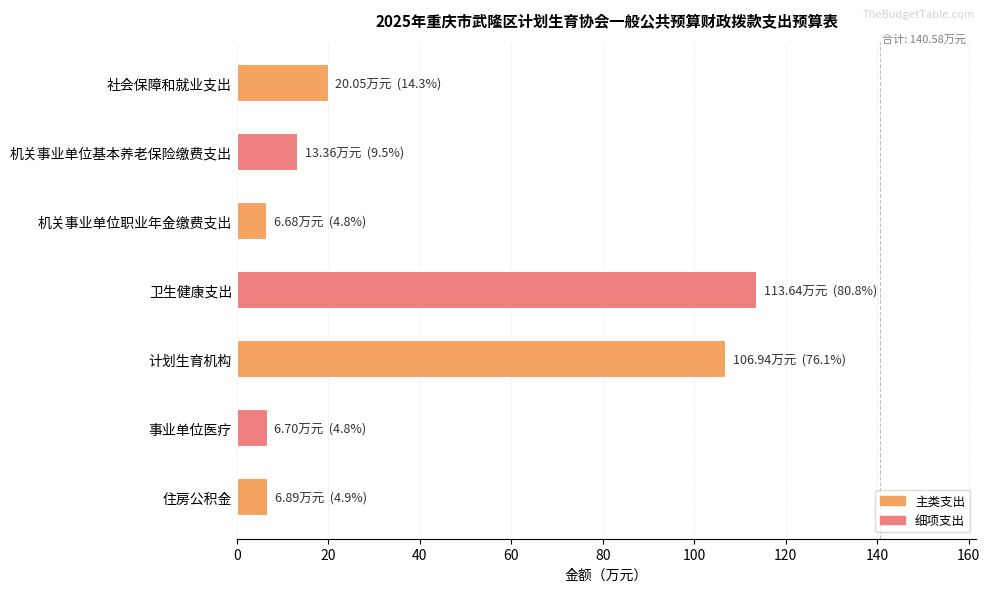

What is the change in value from 社会保障和就业支出 to 卫生健康支出?

+93.6